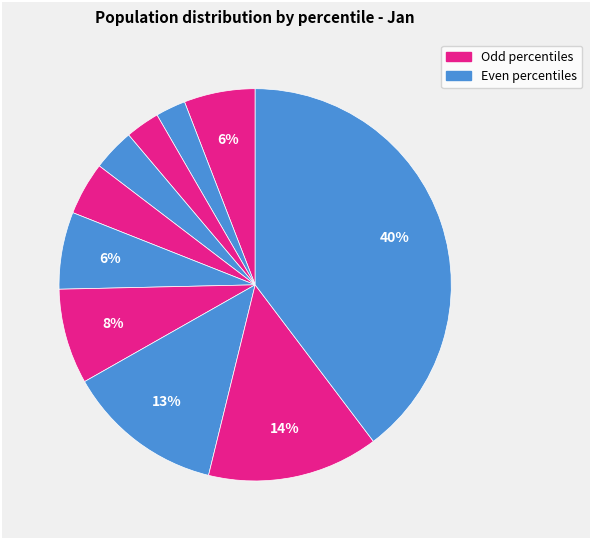

How many segments does this pie chart have?

10